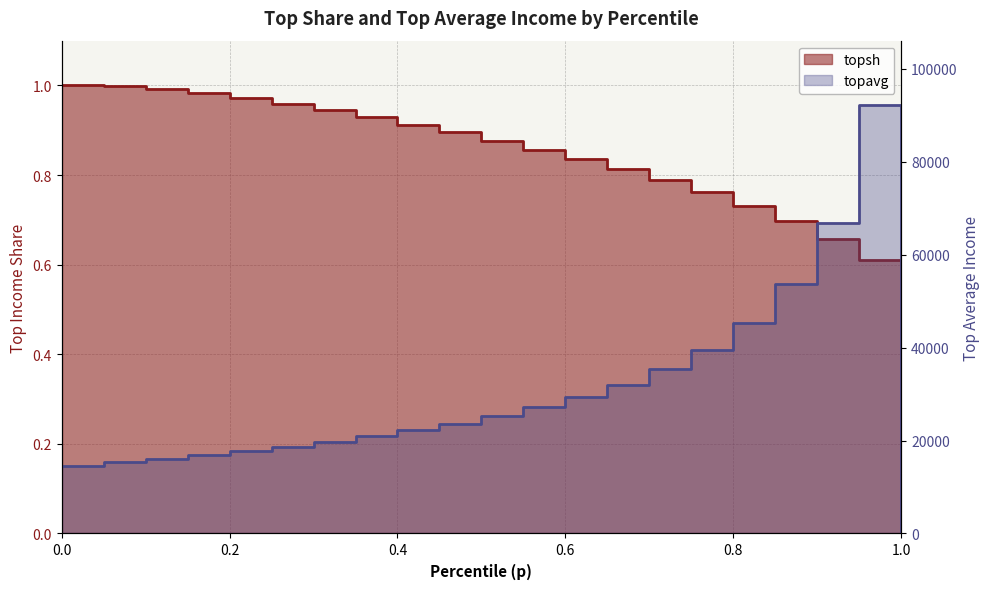

Rank the series at 0.05 from highest to lowest value.

topavg, topsh